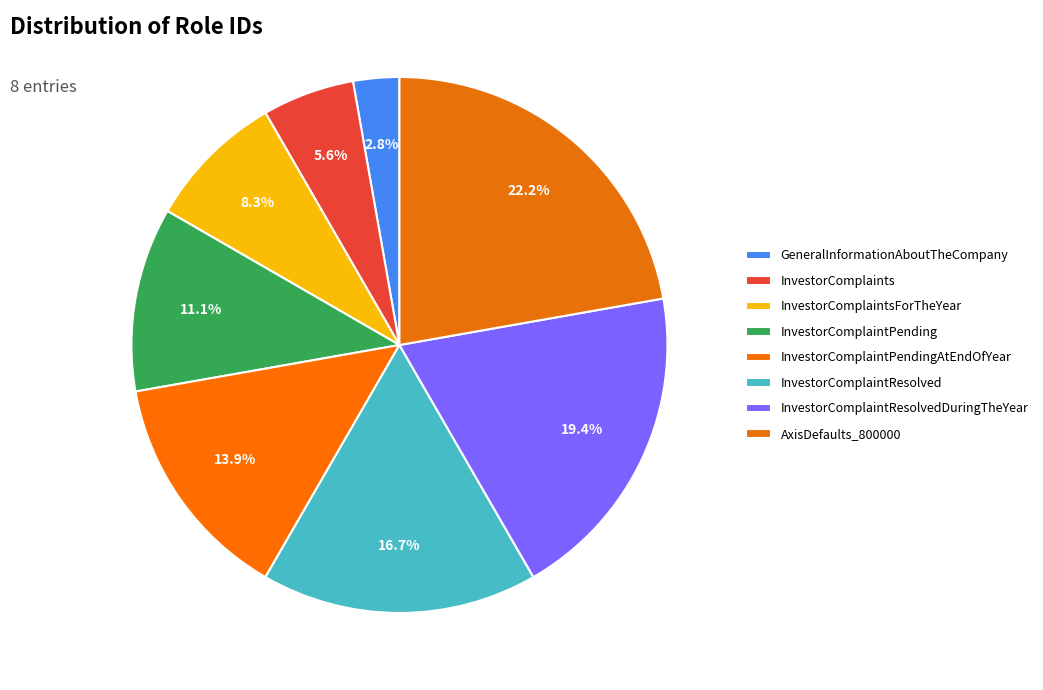

How many segments does this pie chart have?

8